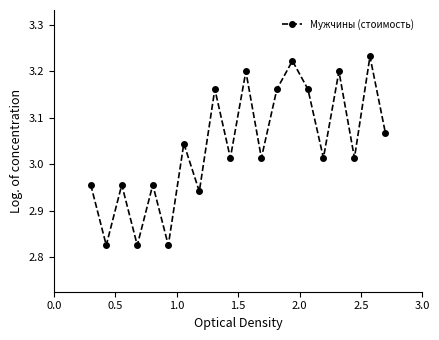

True or false: the data has more than 1 interior local peaks.

True